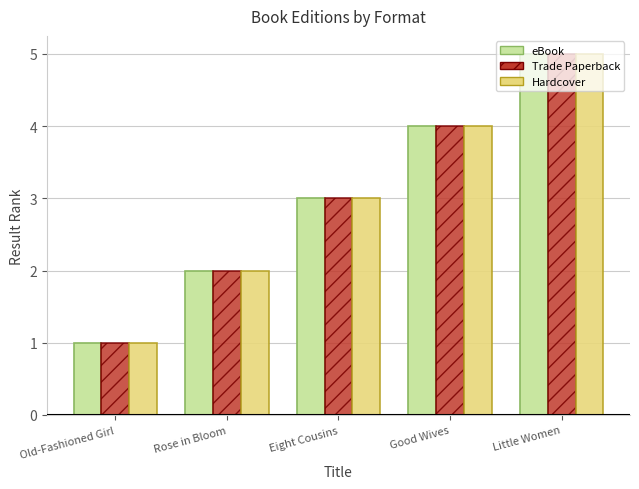

List the labels in order of Trade Paperback value, smallest first.

Old-Fashioned Girl, Rose in Bloom, Eight Cousins, Good Wives, Little Women